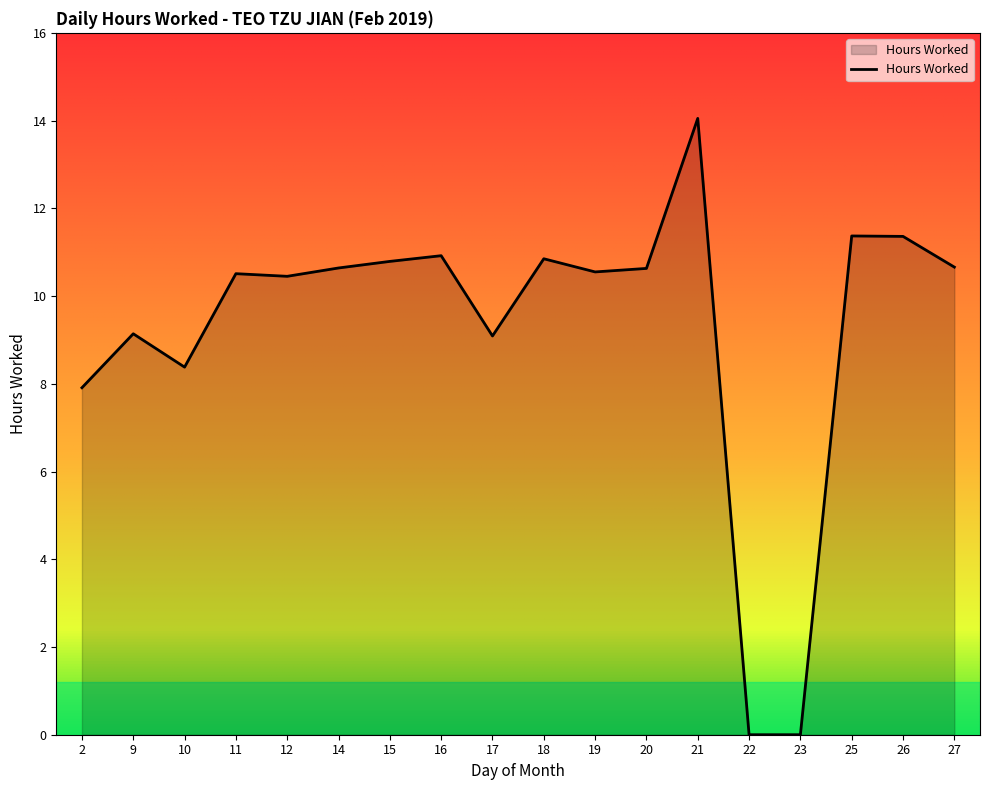

The chart shows a value of 0.0 at 23. True or false?

True